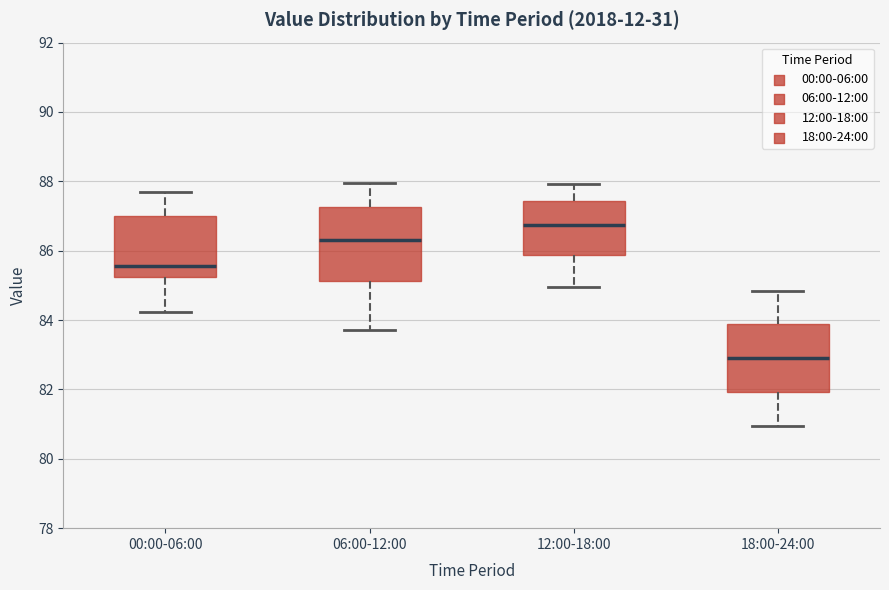

Reading left to right, read every box against the y-axis: the position of its median line, the range the box covers, and the ends of its whiskers. The values are not printed on the chart, so give them approximately, as read against the axis.

00:00-06:00: median 85.6, box 85.2 to 87.0, whiskers 84.2 to 87.8
06:00-12:00: median 86.2, box 85.2 to 87.2, whiskers 83.8 to 88.0
12:00-18:00: median 86.8, box 85.8 to 87.4, whiskers 85.0 to 88.0
18:00-24:00: median 83.0, box 82.0 to 83.8, whiskers 81.0 to 84.8